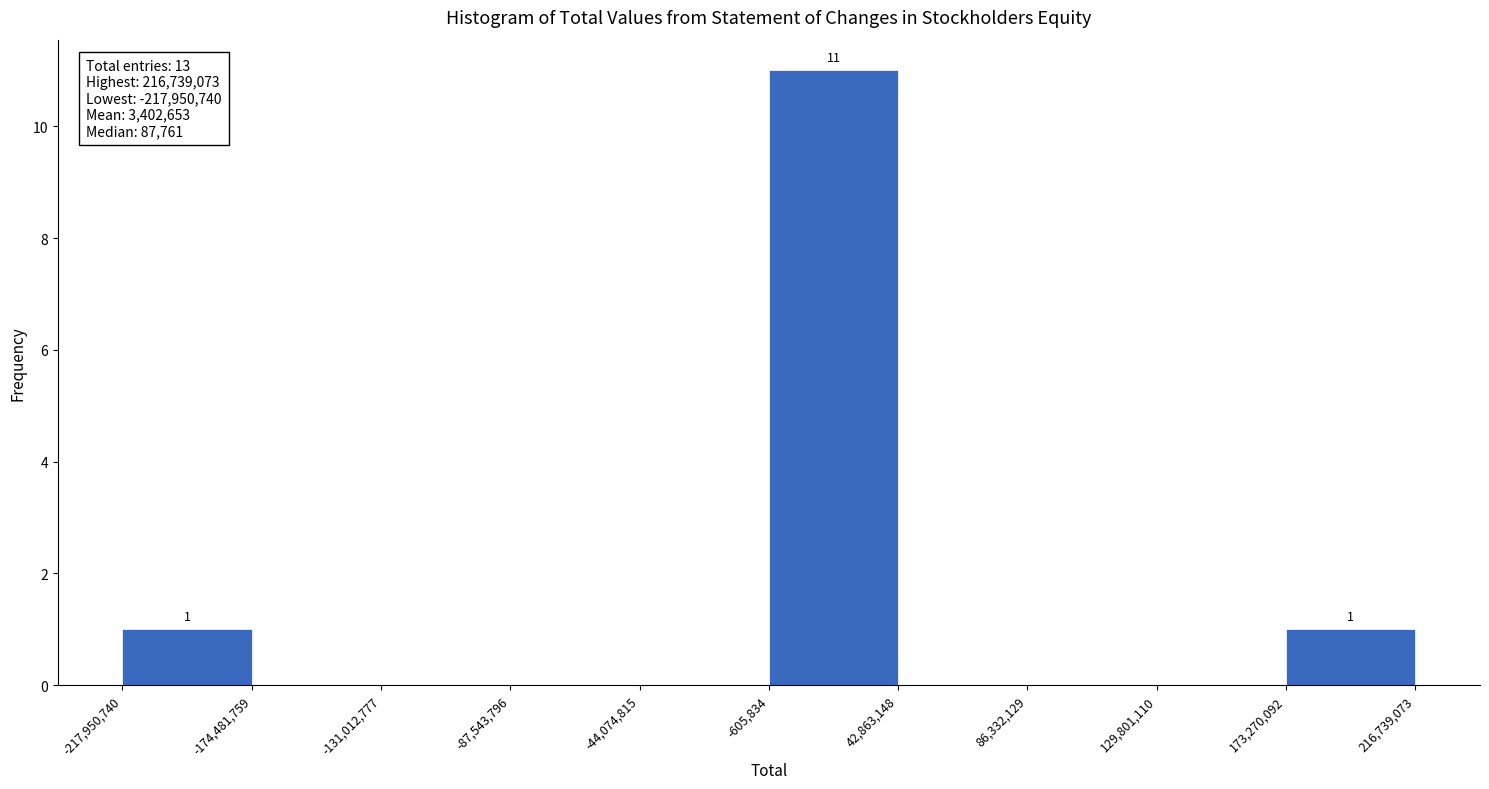

Over which range of the x-axis is the bar tallest?

-605,834 to 42,863,148